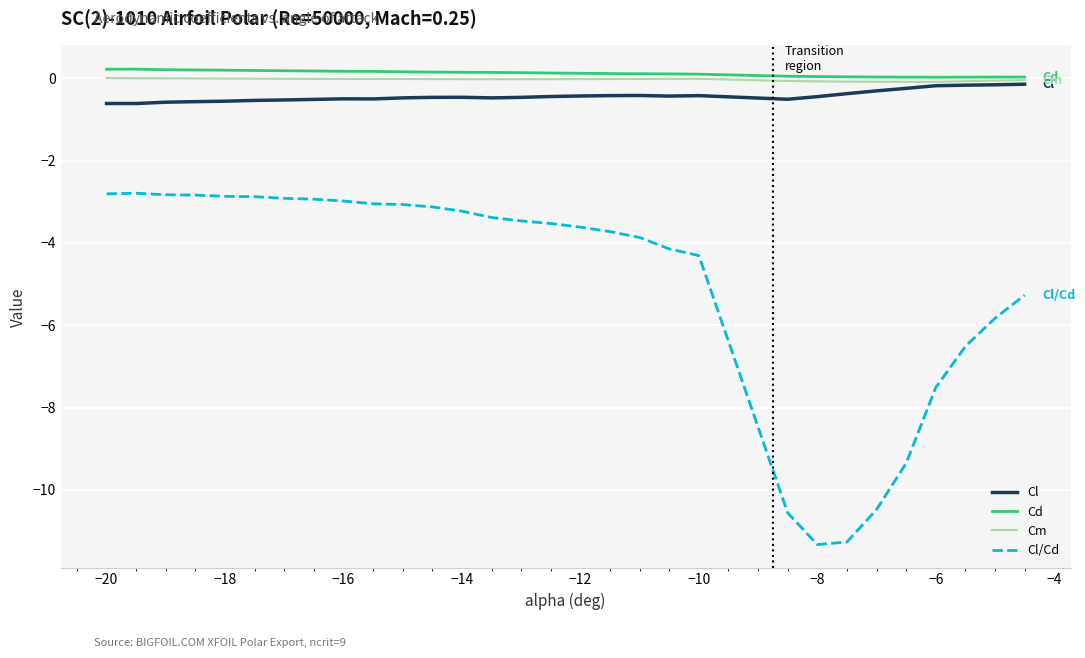

Which series has the widest spread of values?

Cl/Cd